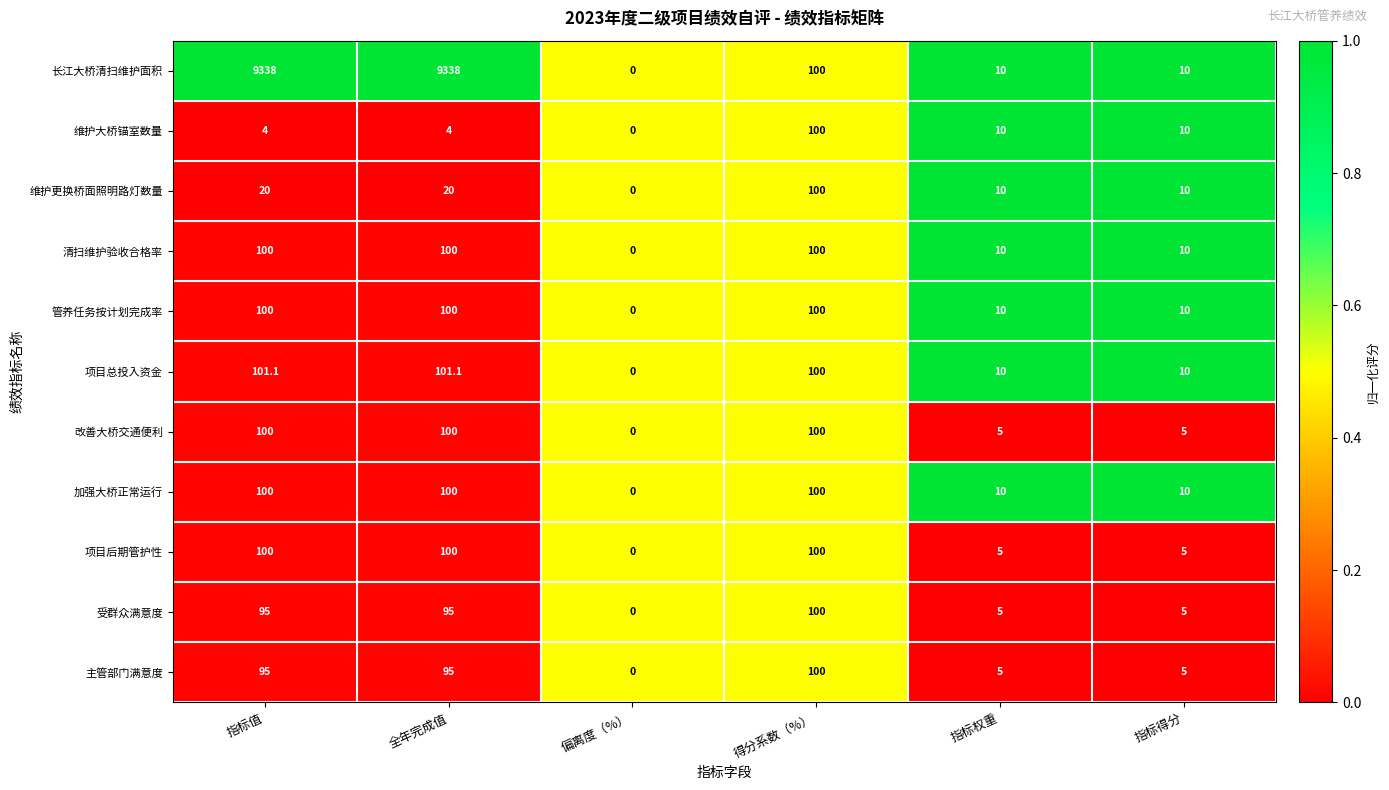

What is the greatest value displayed?

9338.0